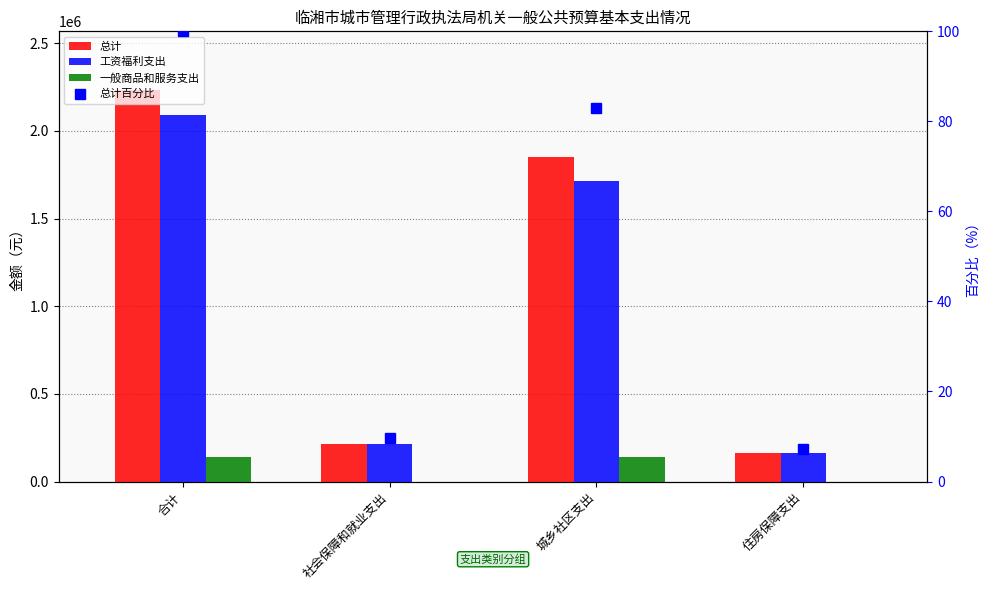

What is the difference between the maximum and minimum values in the 总计百分比 series?

92.7